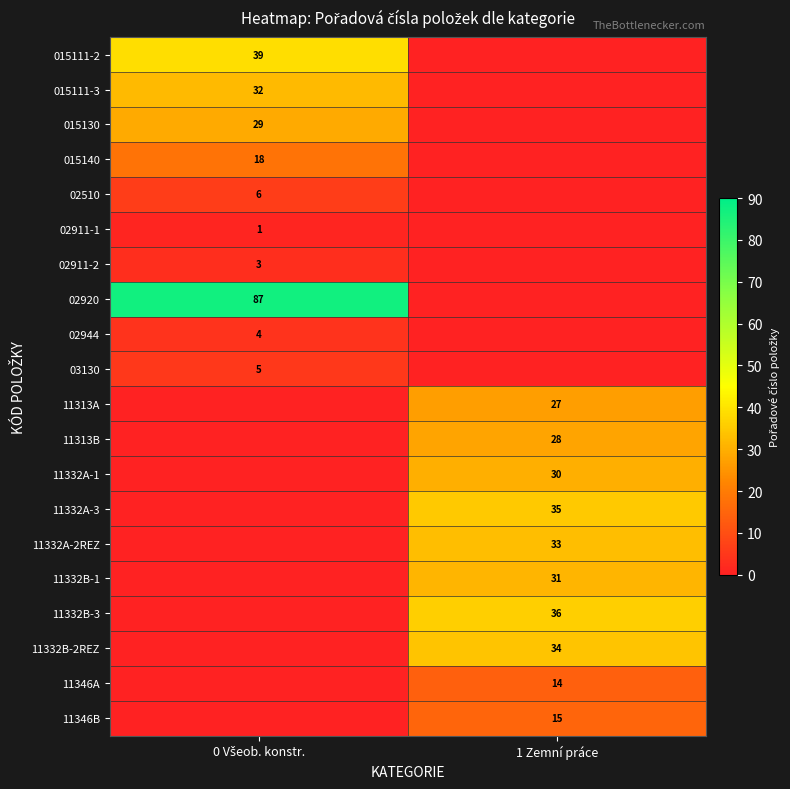

The value of 11332B-2REZ at 1 Zemní práce is 18. True or false?

False